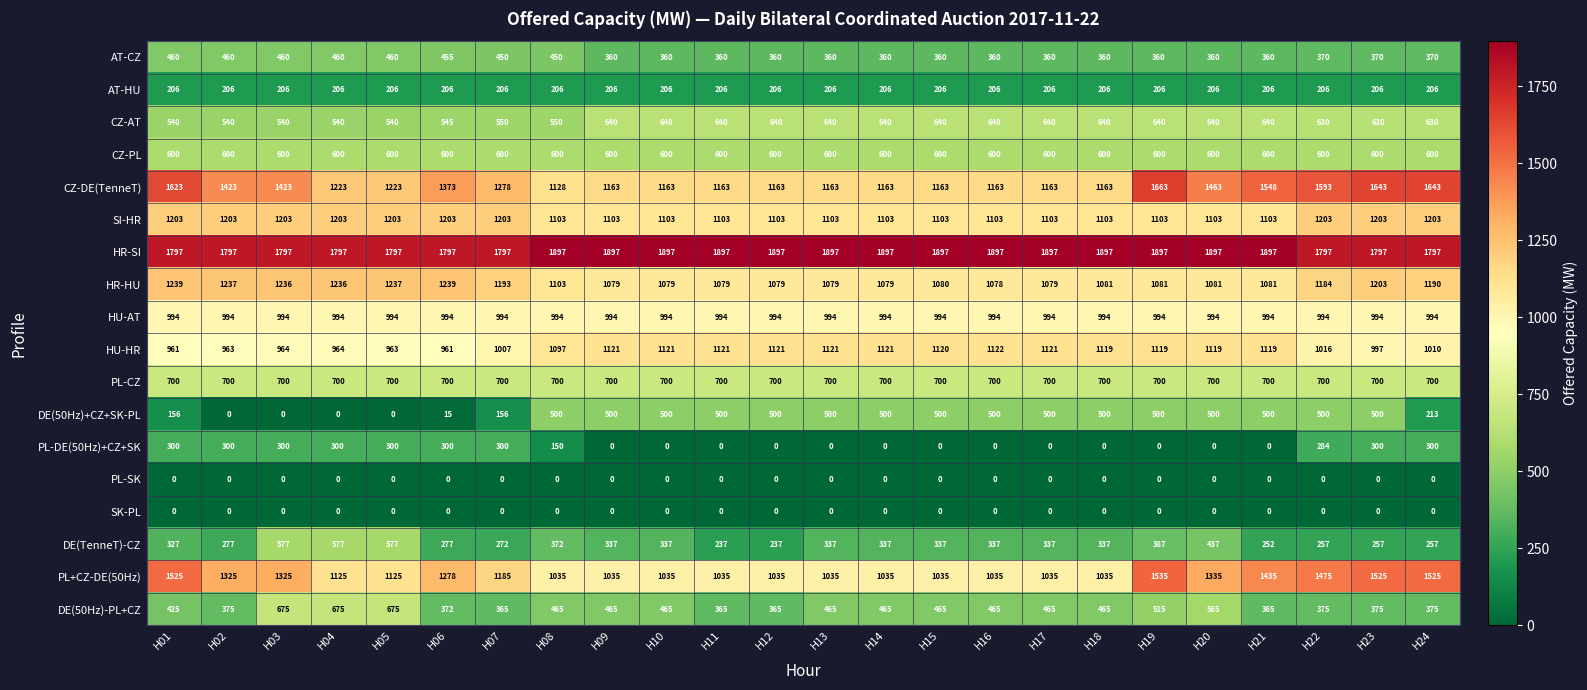

What is the difference between the highest and lowest values at H16?

1897